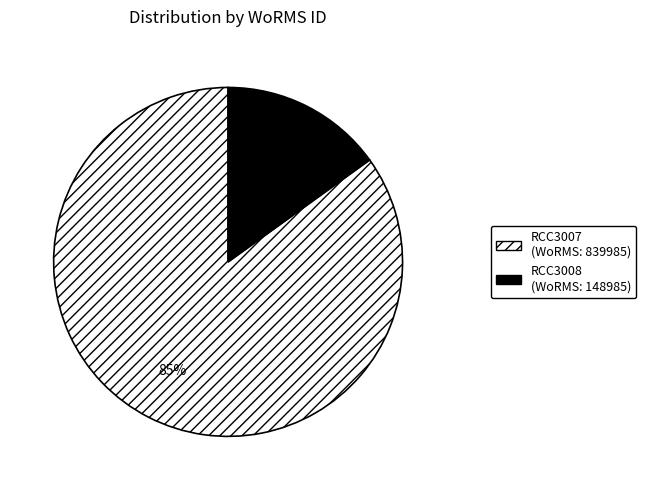

What percentage is the RCC3007 slice, to the nearest percent?

85%